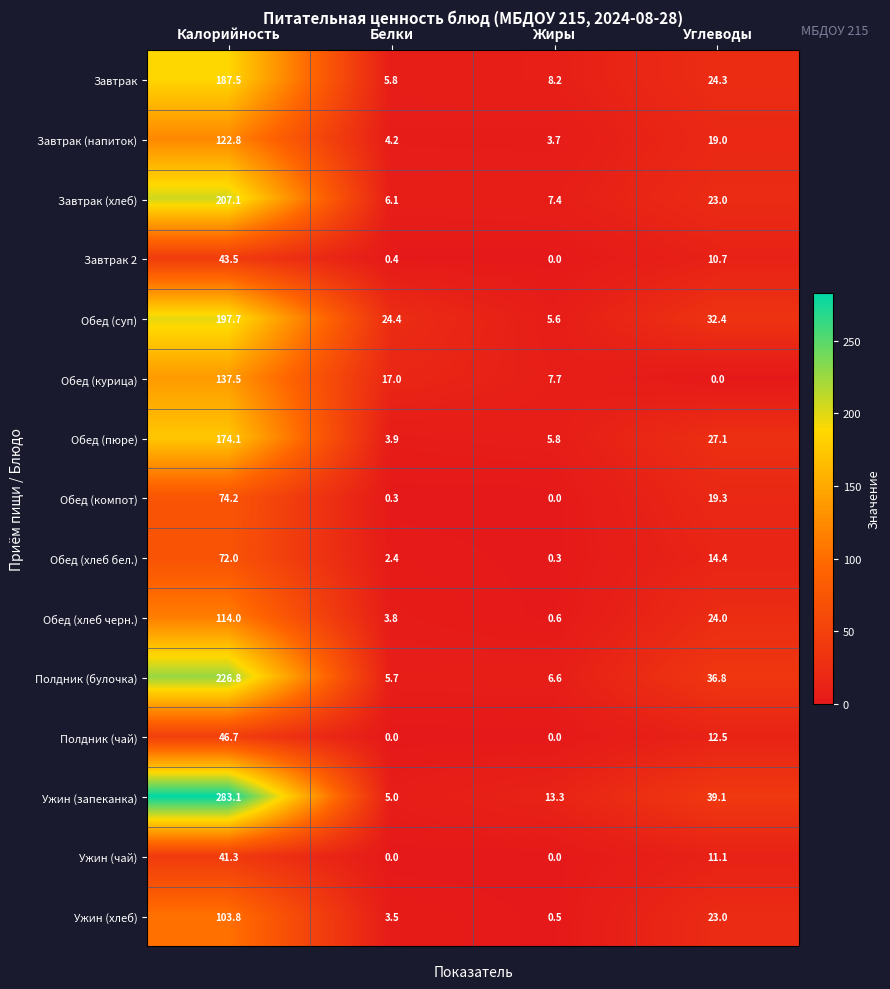

At how many categories does at least one series exceed 45?

1